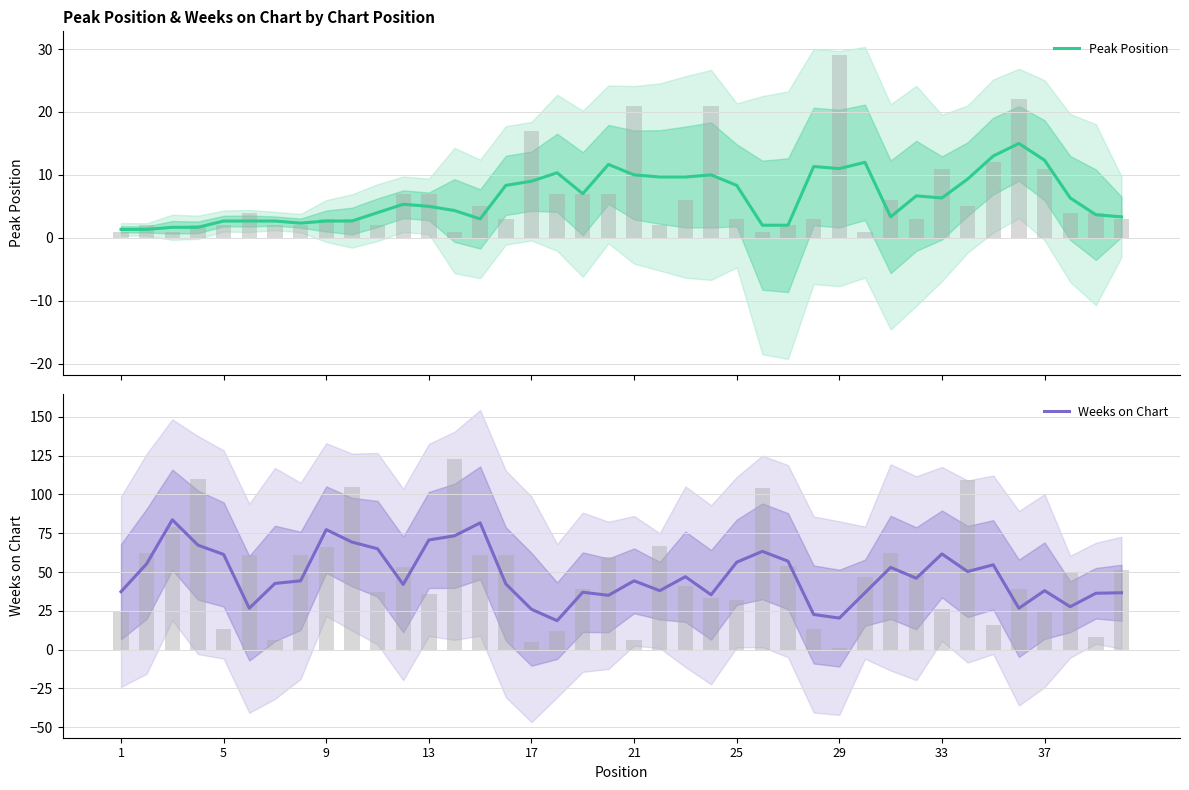

Which series has the largest total across all categories?

Weeks on Chart